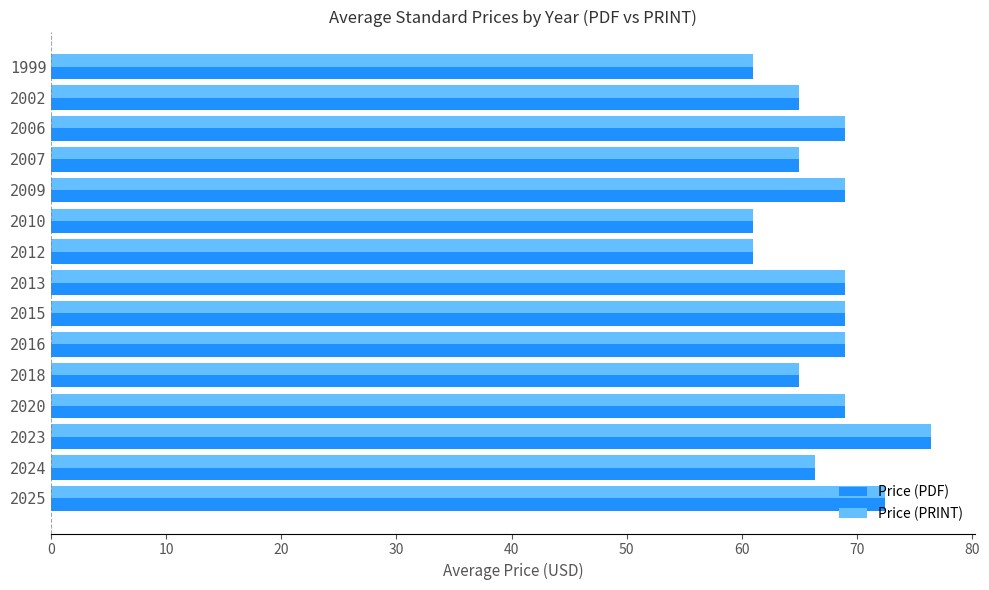

What is the sum of all Price (PDF) values?

1007.4